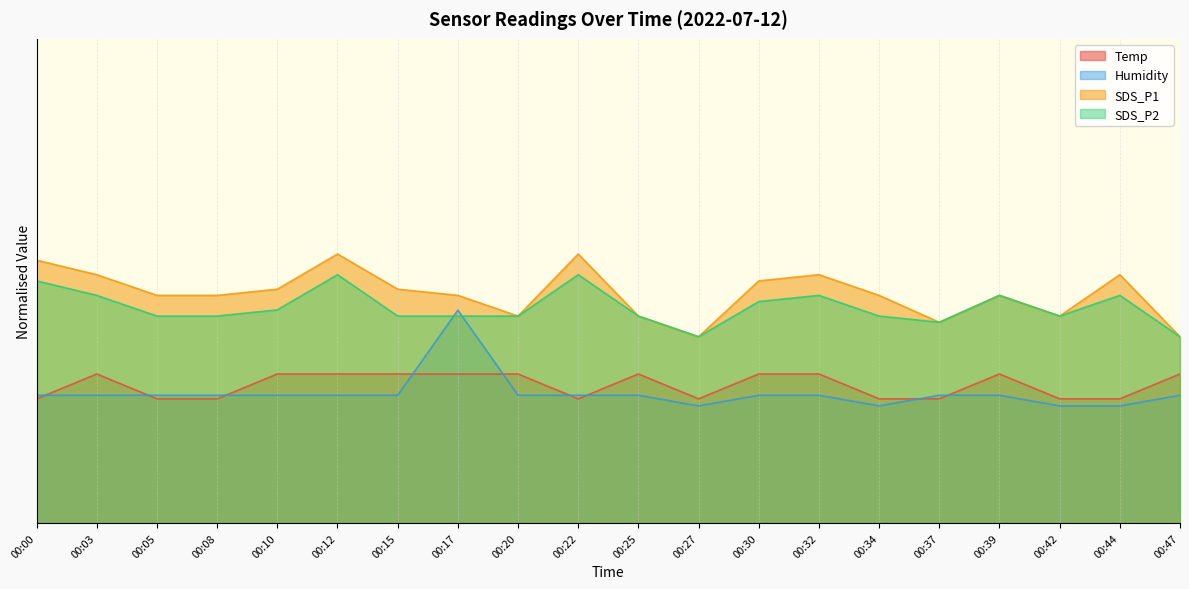

What is the sum of the SDS_P1 values at 00:27 and 00:20?

1.1